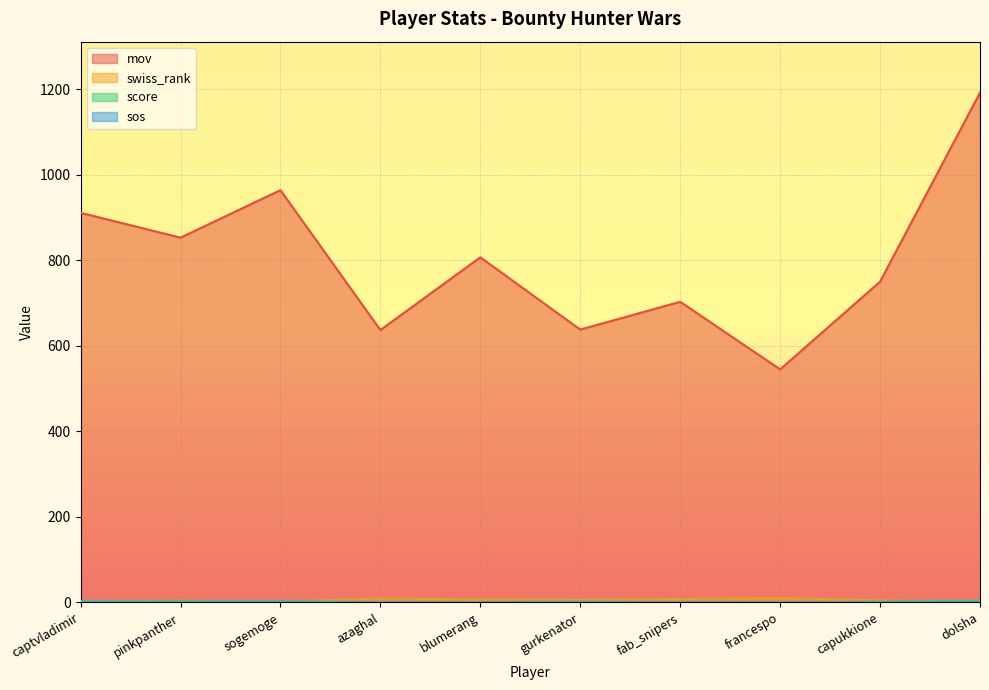

Does the chart display data point markers on the line(s)?

No